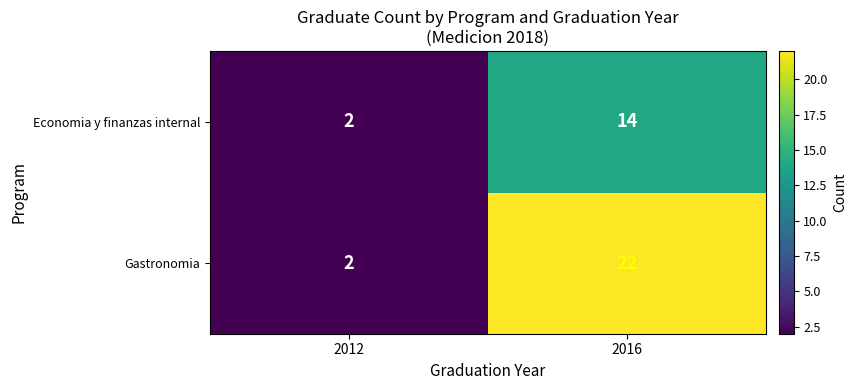

The Economia y finanzas internal series shows 14 at 2016. True or false?

True